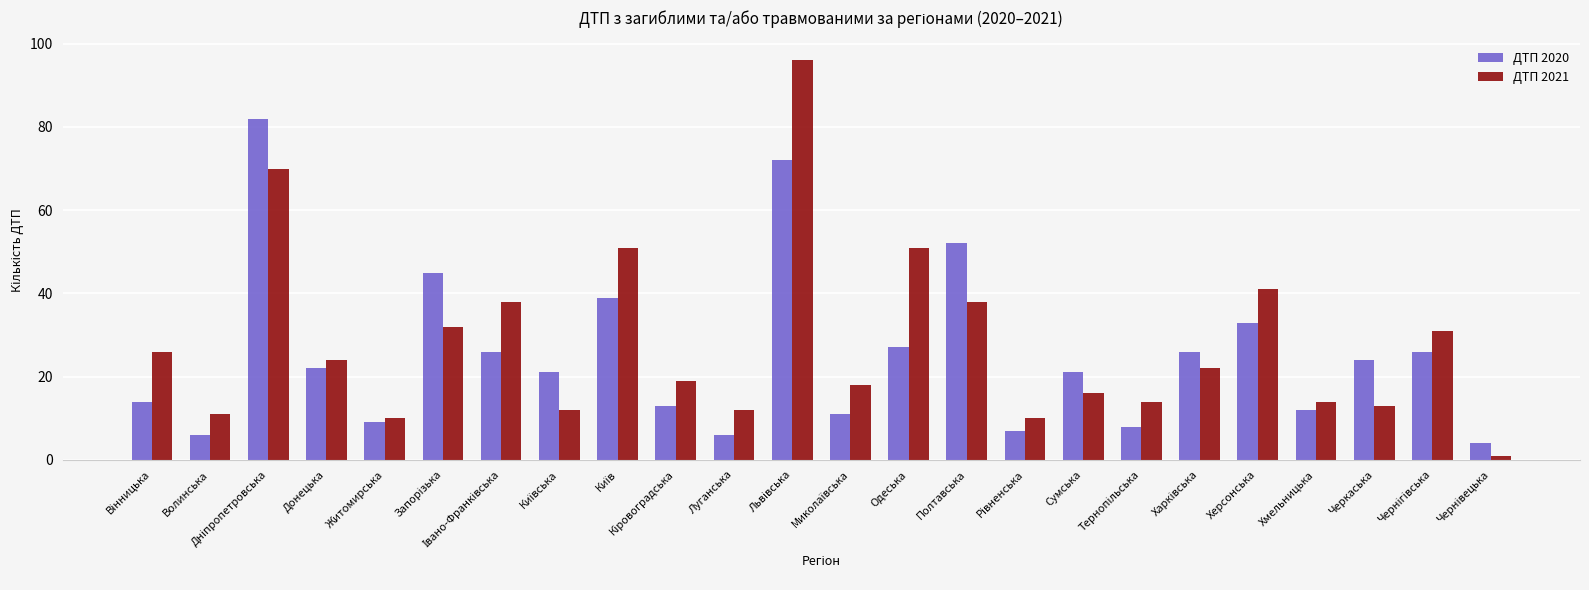

Rank the series by their maximum value, from highest to lowest.

ДТП 2021, ДТП 2020